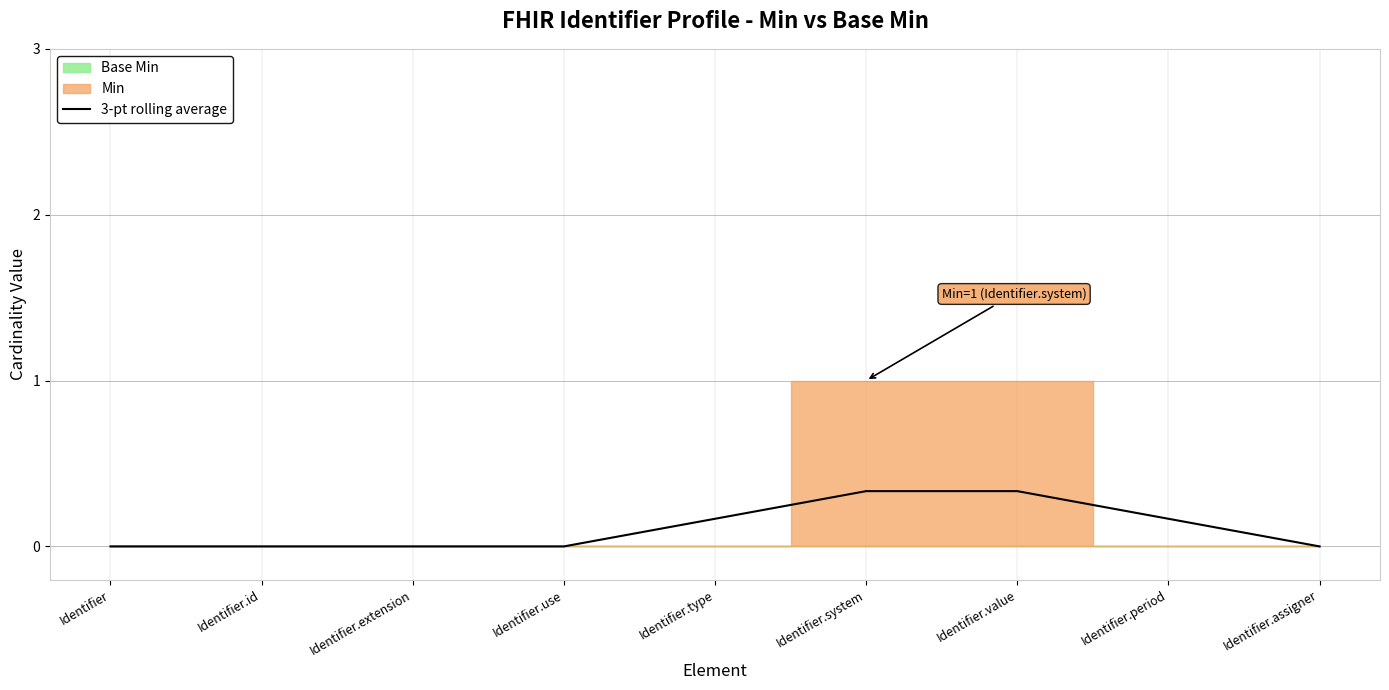

Count the number of values greater than 0.

4